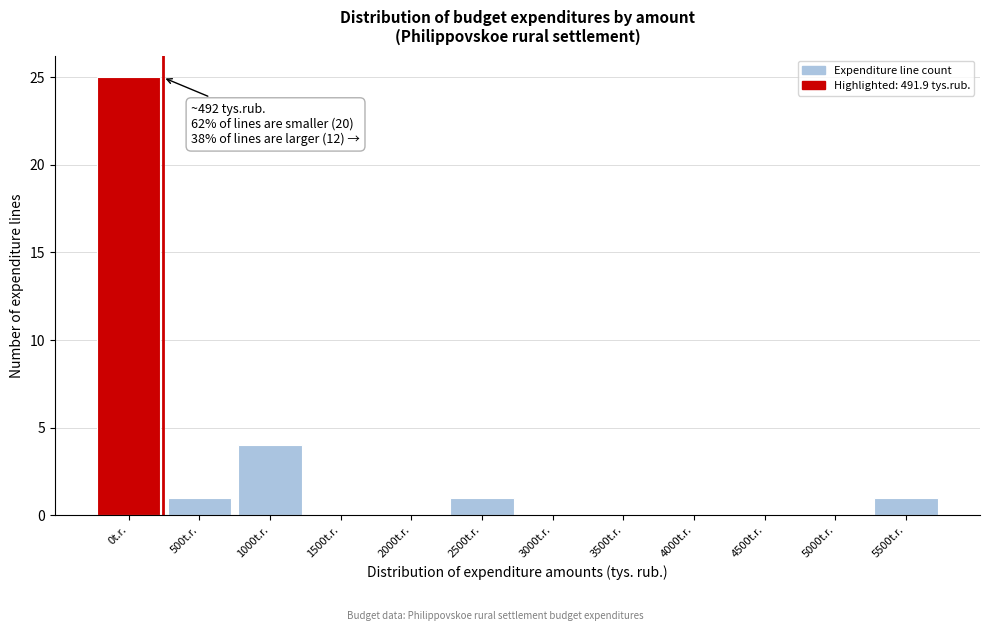

Reading left to right, extract all data points from this chart.

0t.r.=25	500t.r.=1	1000t.r.=4	1500t.r.=0	2000t.r.=0	2500t.r.=1	3000t.r.=0	3500t.r.=0	4000t.r.=0	4500t.r.=0	5000t.r.=0	5500t.r.=1